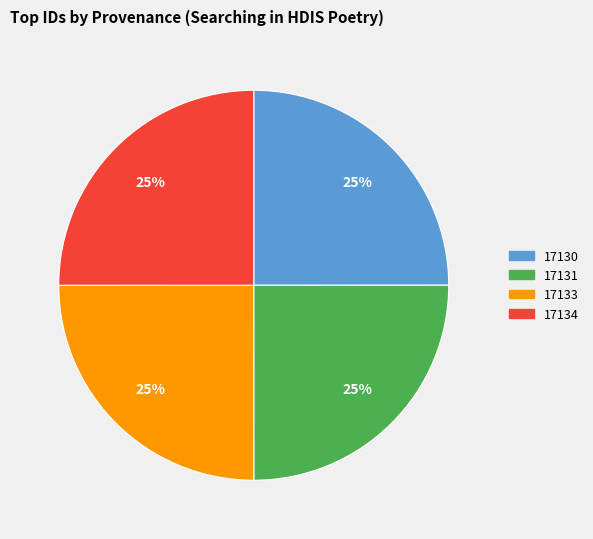

The 17130 slice represents 40% of the pie. True or false?

False